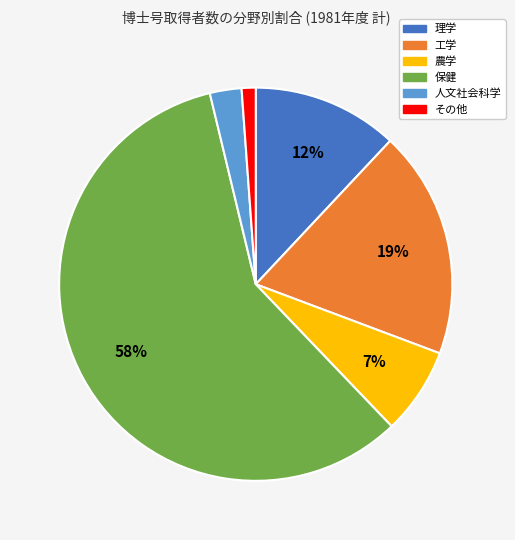

To the nearest percent, what percentage of the pie is 人文社会科学?

3%